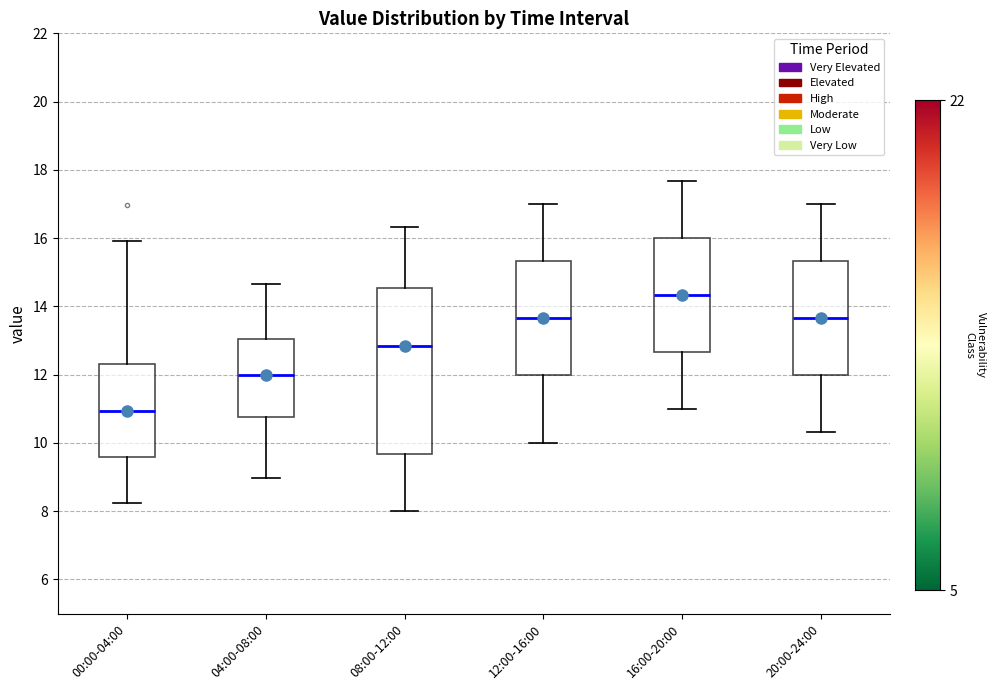

Where does the lower whisker of the box for 04:00-08:00 end on the y-axis? The values are not printed on the chart, so give them approximately, as read against the axis.

9.0